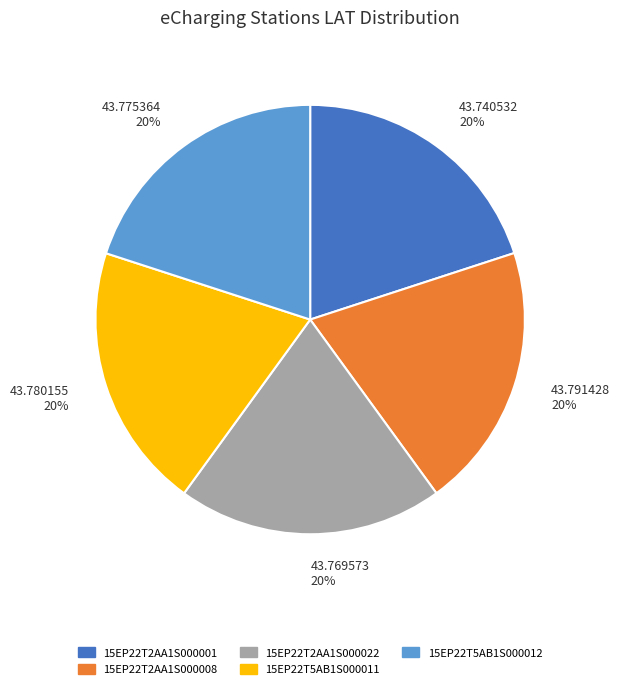

Is there a majority slice in this chart?

No